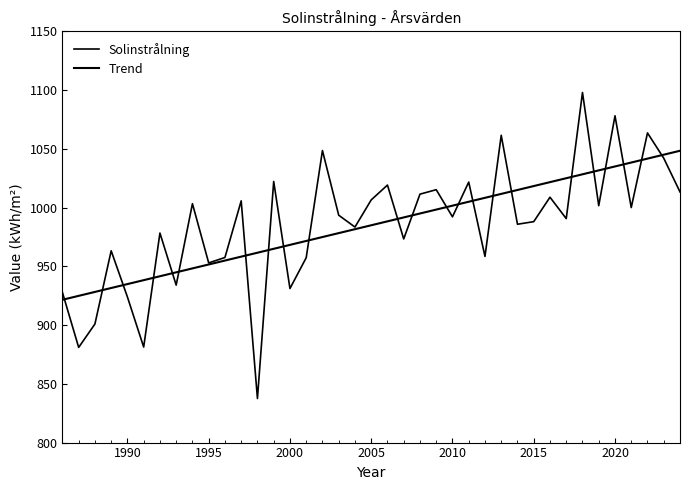

Does the chart display data point markers on the line(s)?

No